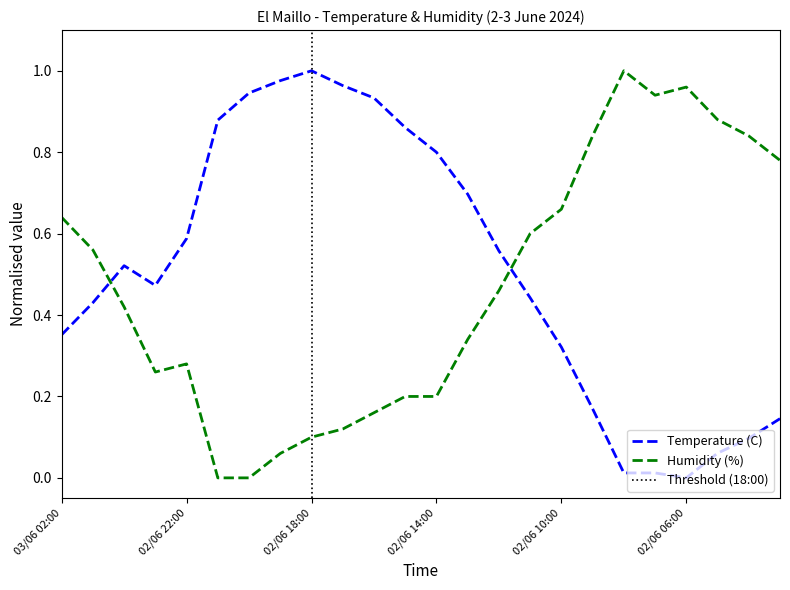

What is the average value of the Temperature (C) series?

0.5